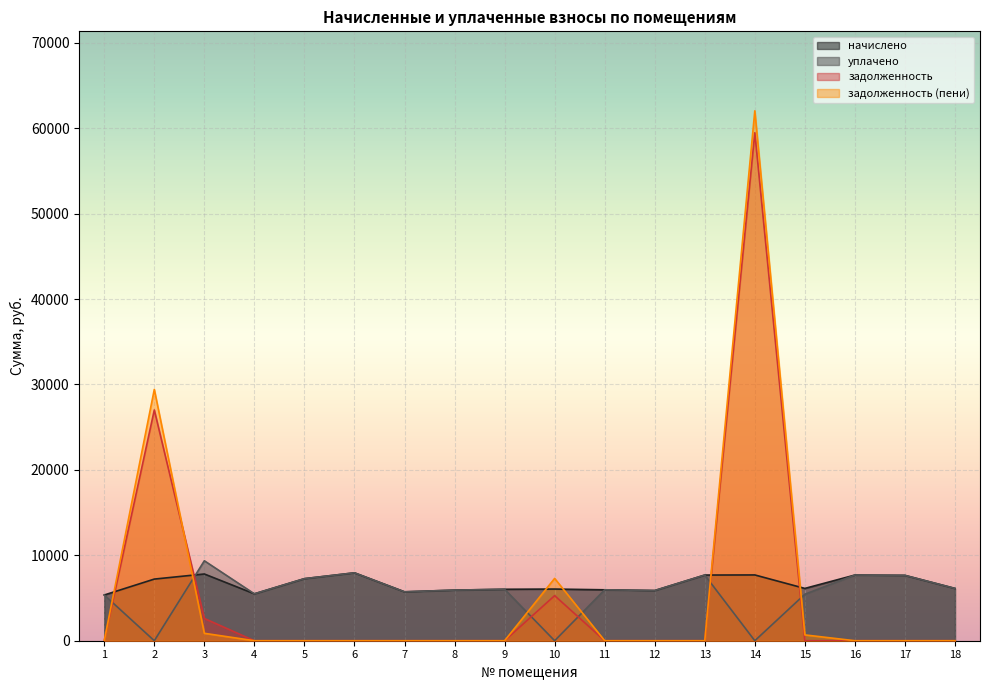

How many interior local peaks does the начислено series have?

5